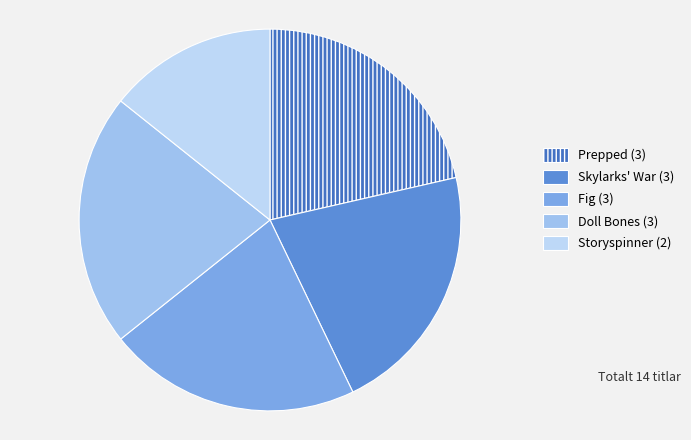

To the nearest percent, what portion does Storyspinner represent?

14%